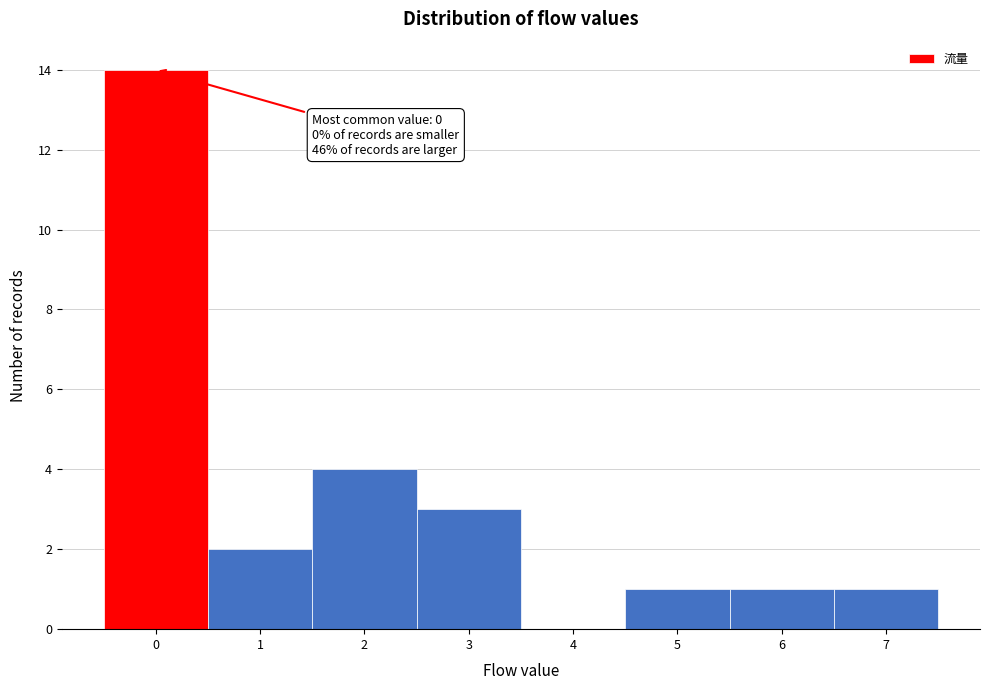

Which range on the x-axis has the tallest bar?

-0.5 to 0.5